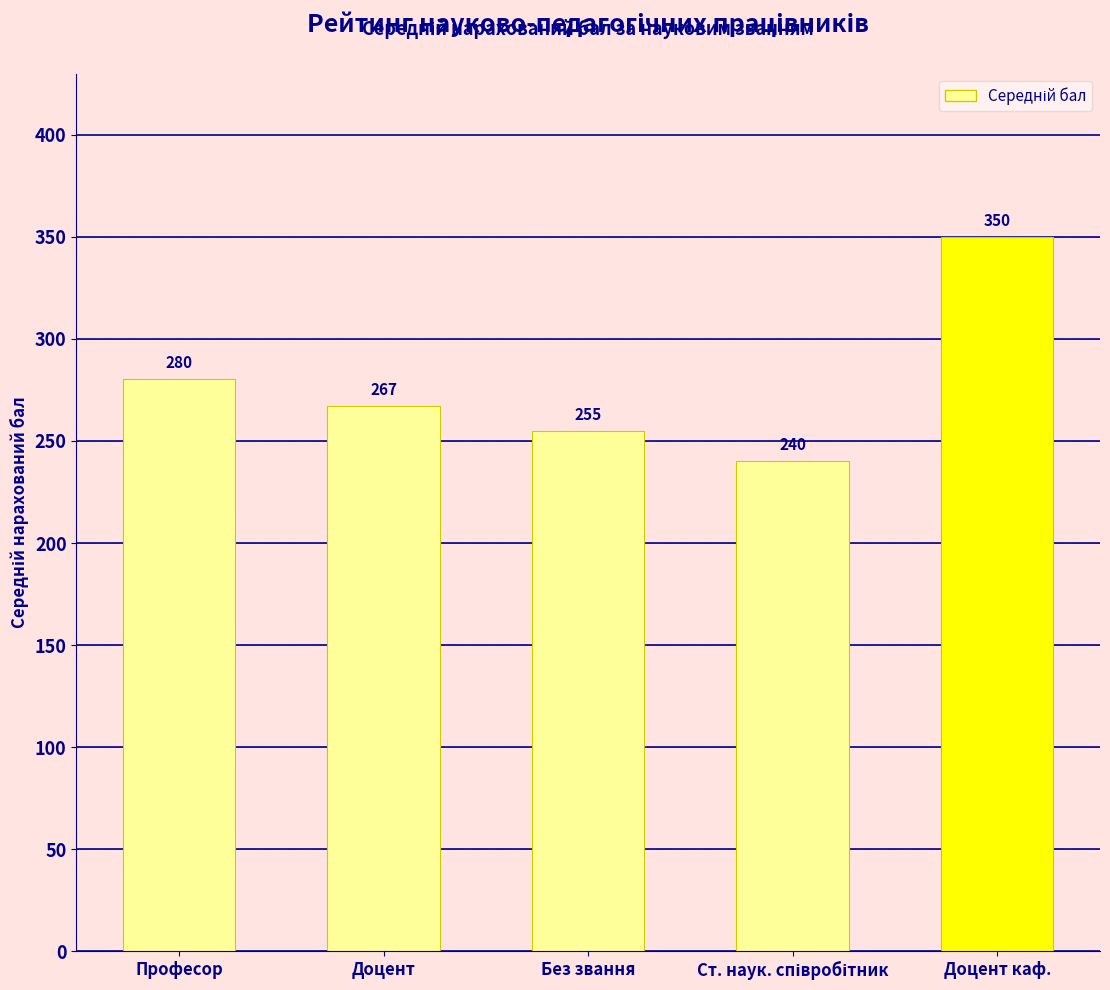

Does the chart contain any negative values?

No